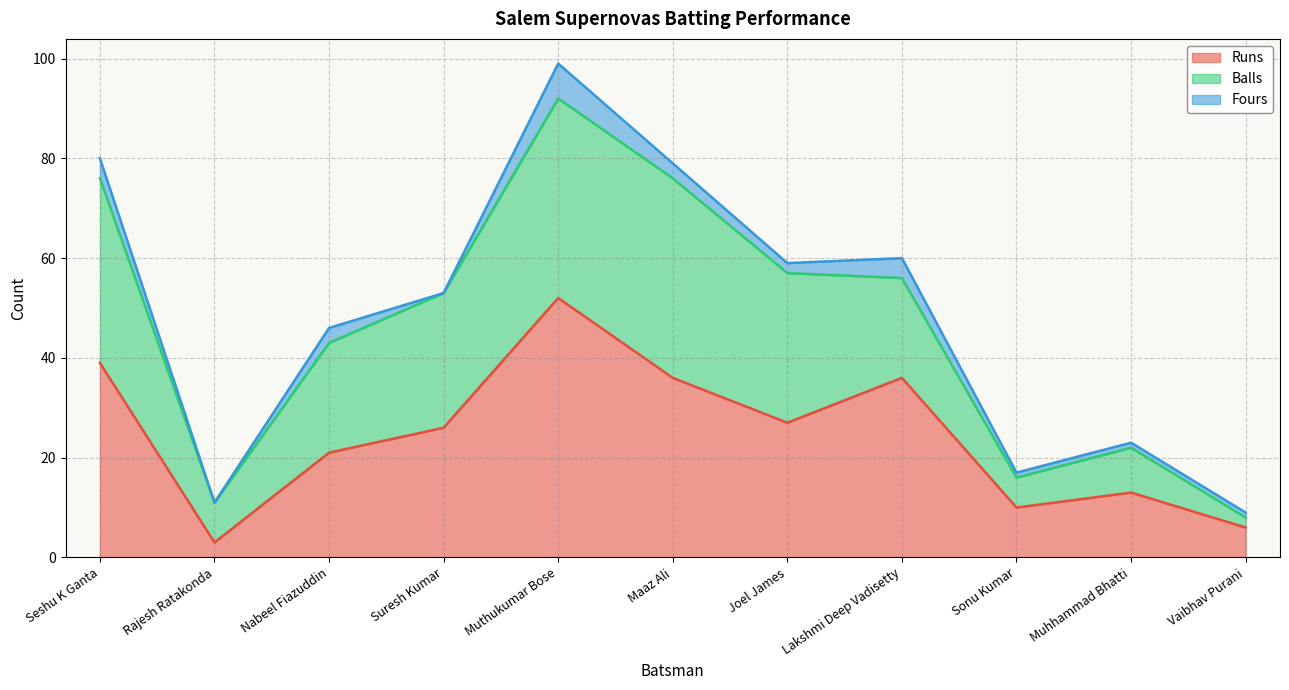

Which category has the highest value across all series?

Muthukumar Bose